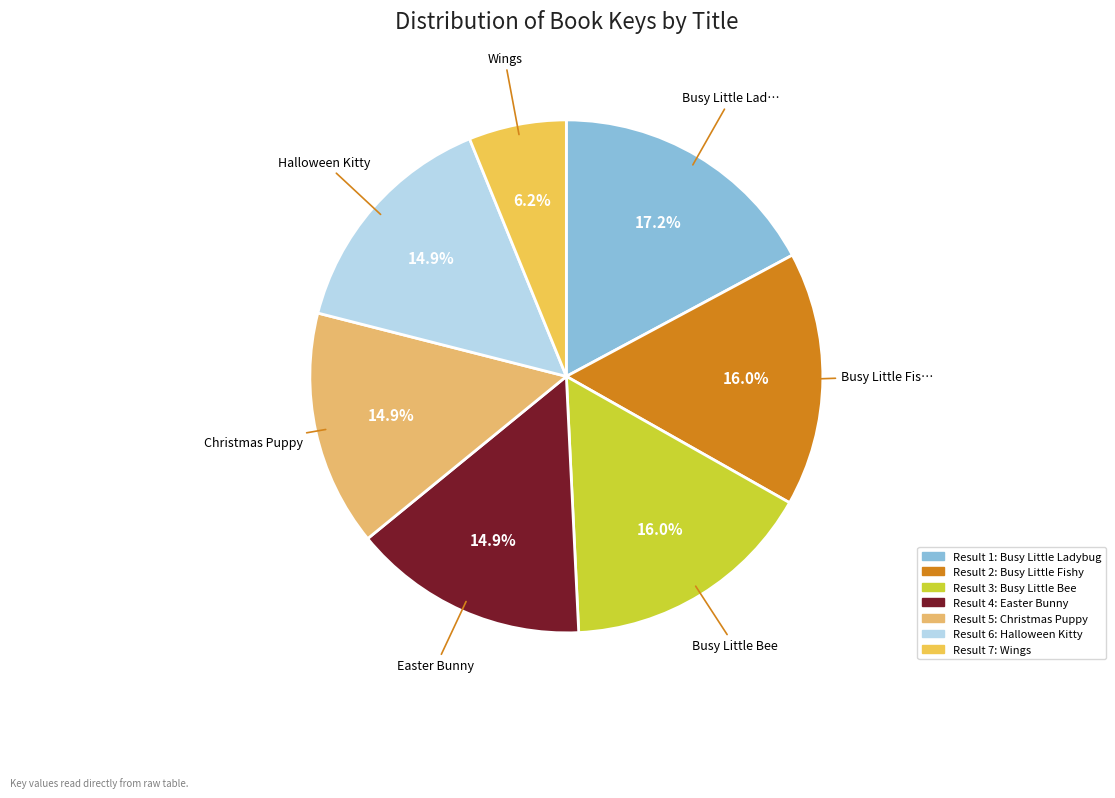

How many slices are in this pie chart?

7